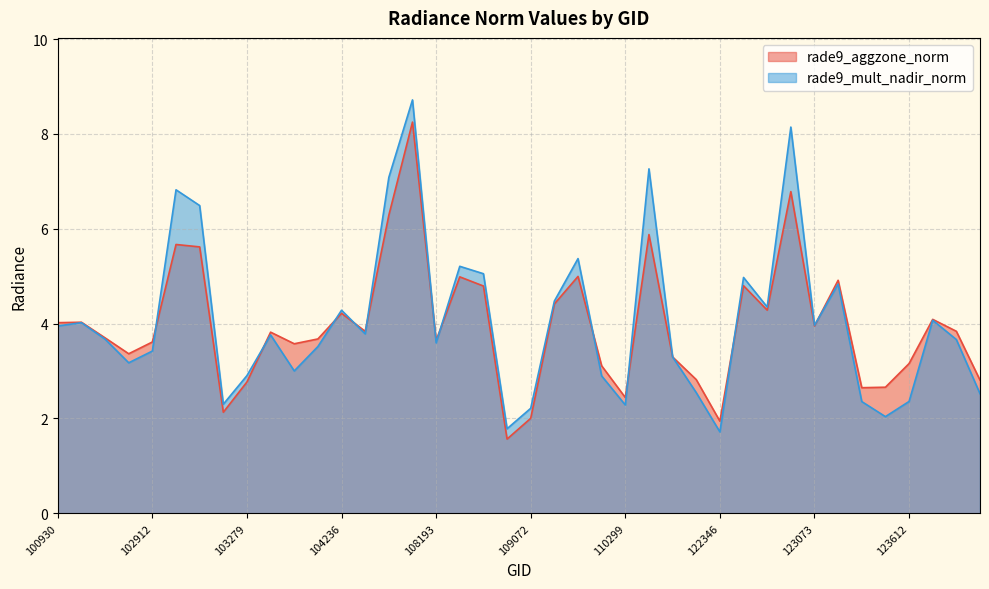

What is the minimum value shown in the chart?

1.6